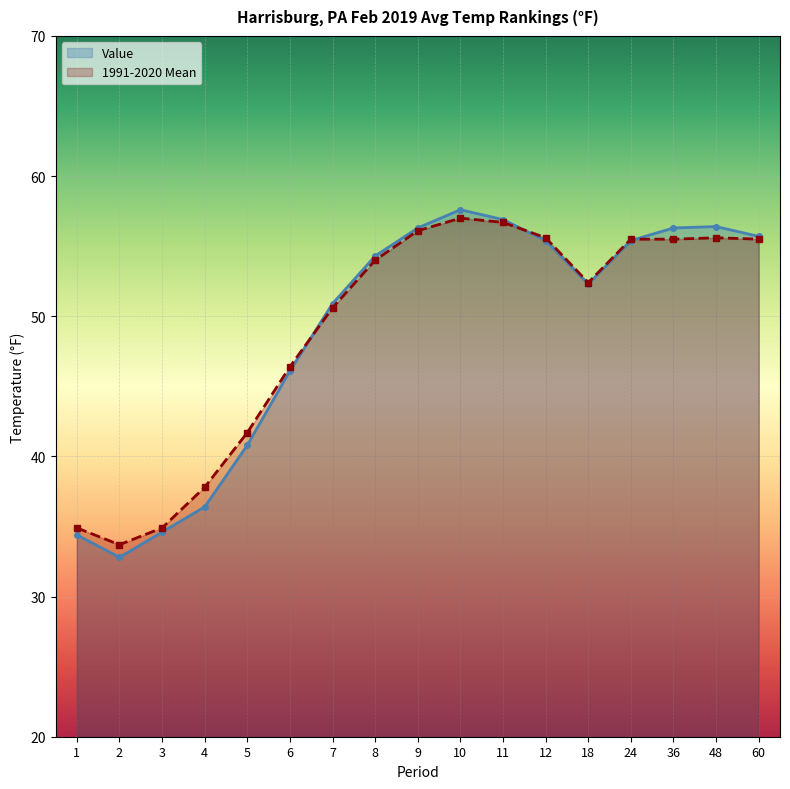

At which label does Value first exceed 54?

8